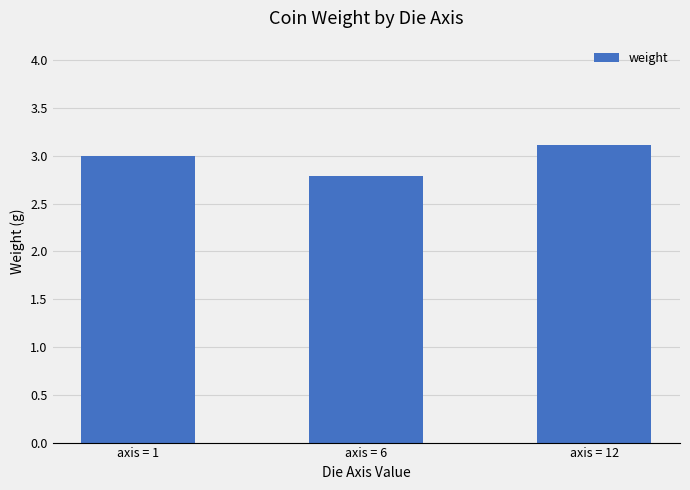

True or false: the data shows 1.2 at axis = 6.

False